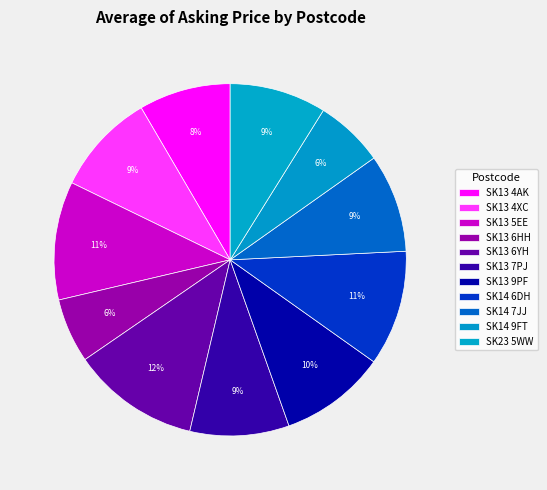

How many slices are in this pie chart?

11